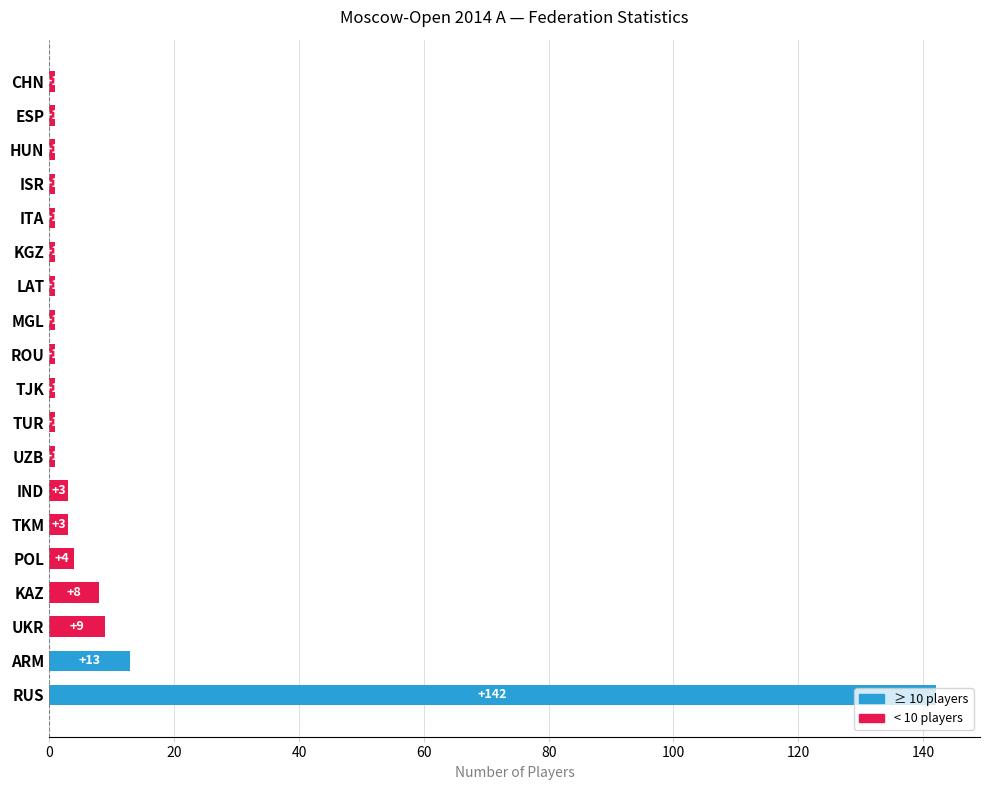

What is the maximum value shown in the chart?

142